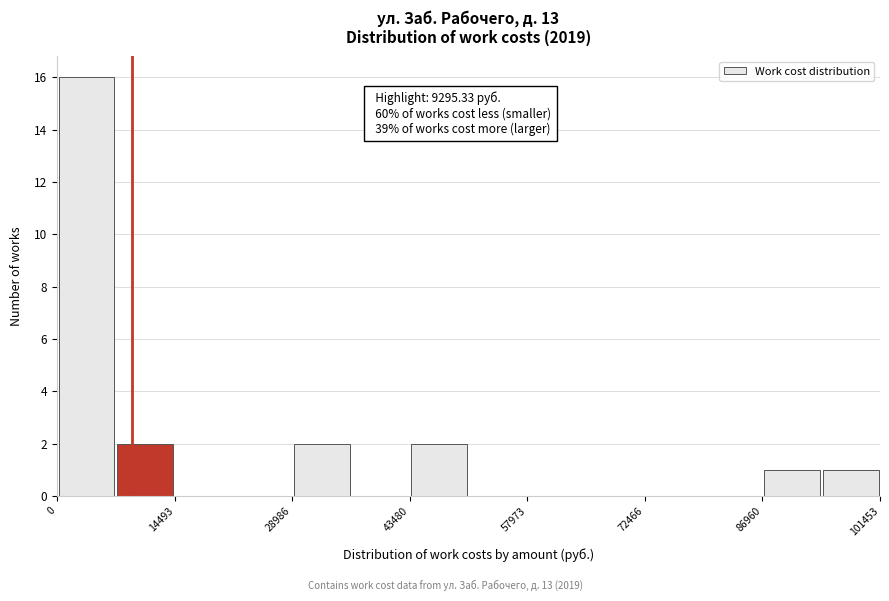

Around what value on the x-axis is the tallest bar? Give the approximate position of its centre, as read against the axis.

4000